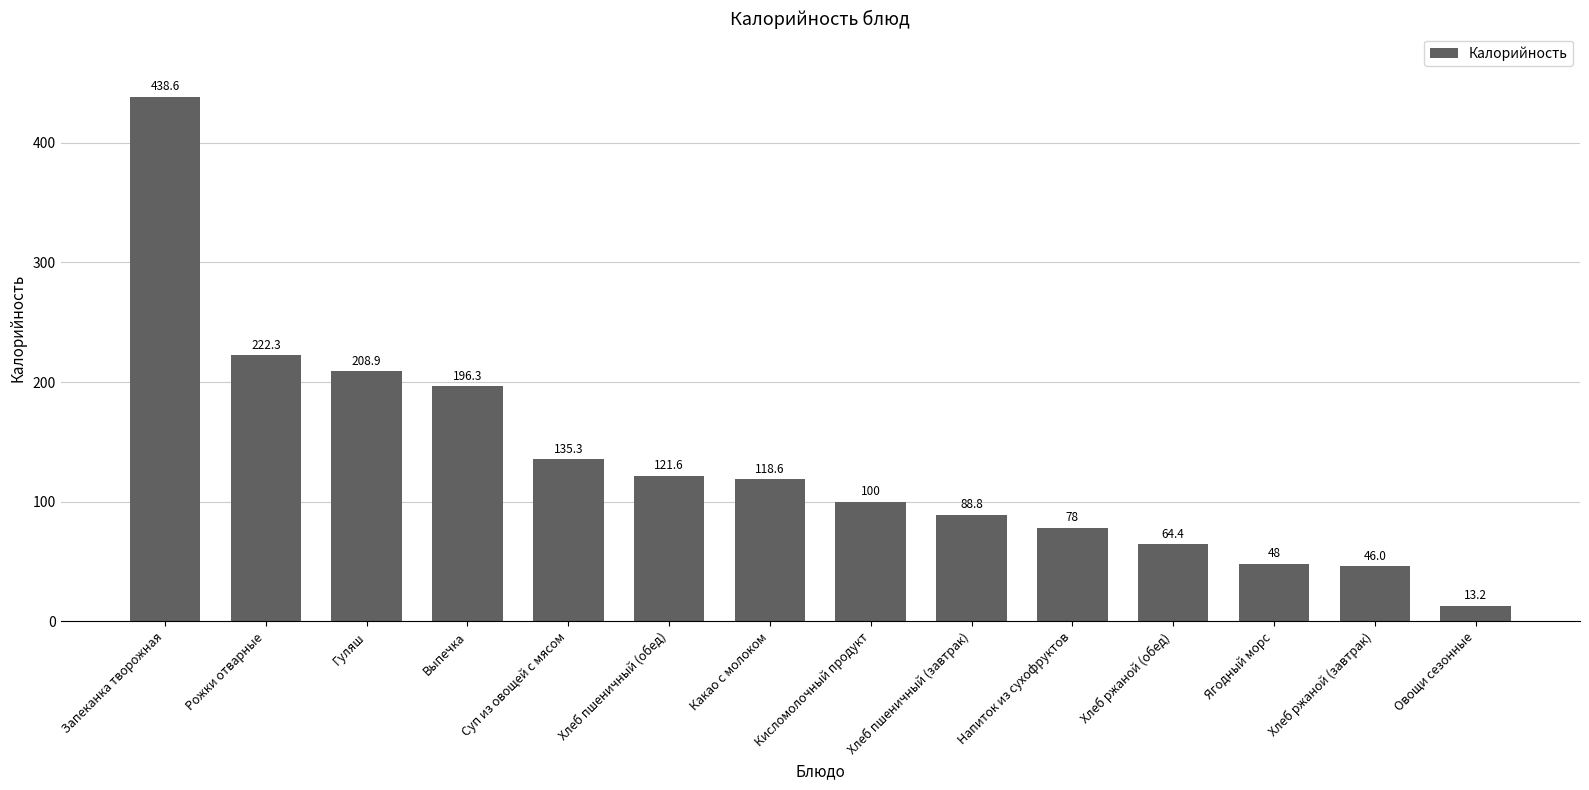

What position from the left is Овощи сезонные?

14